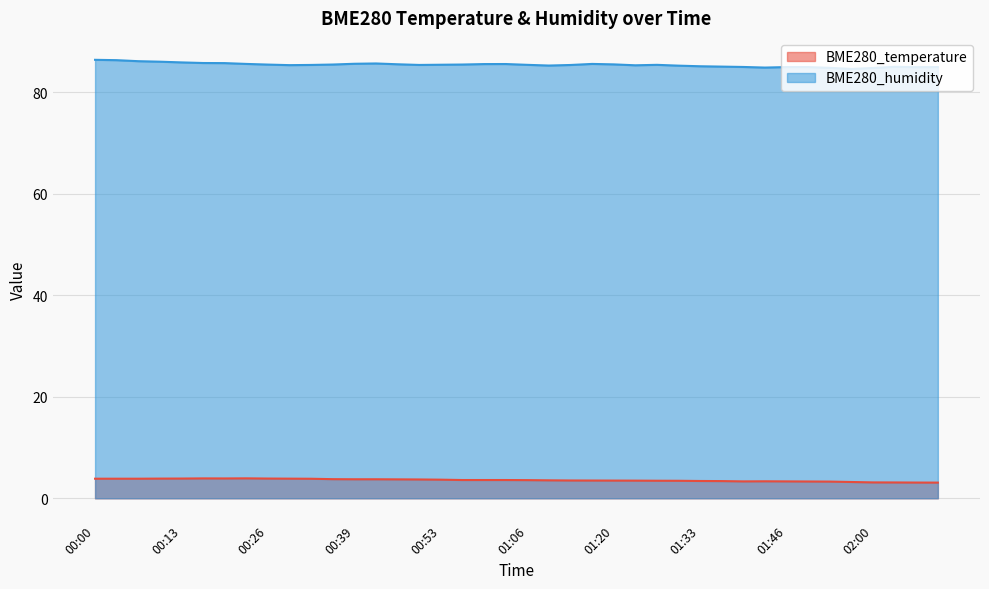

Which series has the largest range (max minus min)?

BME280_humidity